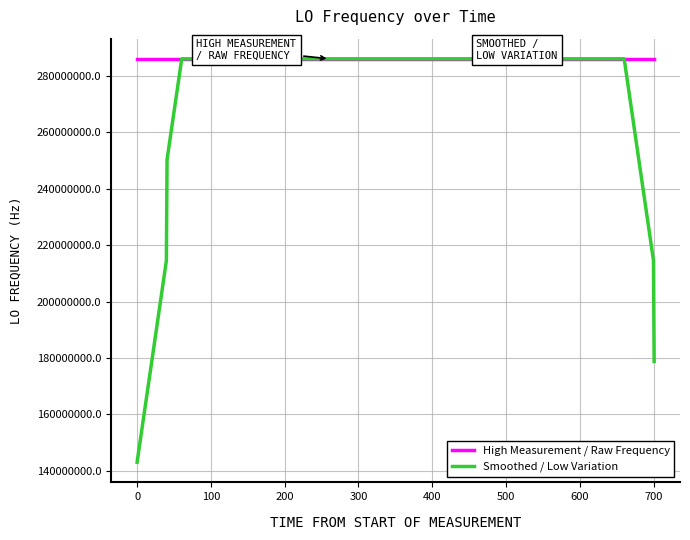

What is the maximum value shown in the chart?

286047002.4